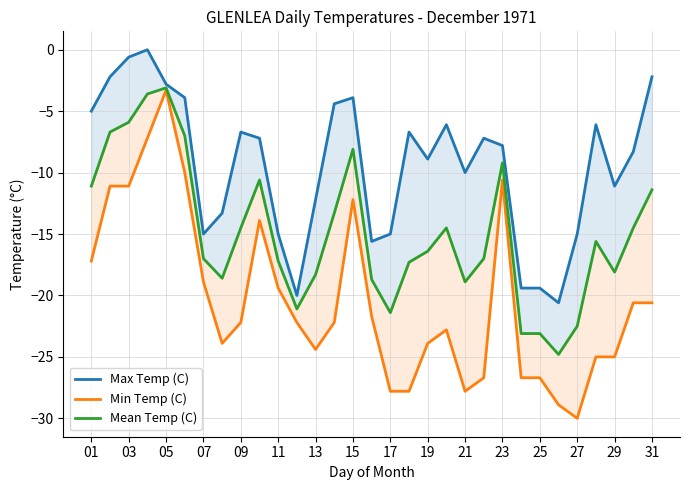

Where does the Max Temp (C) series first go above -7?

01